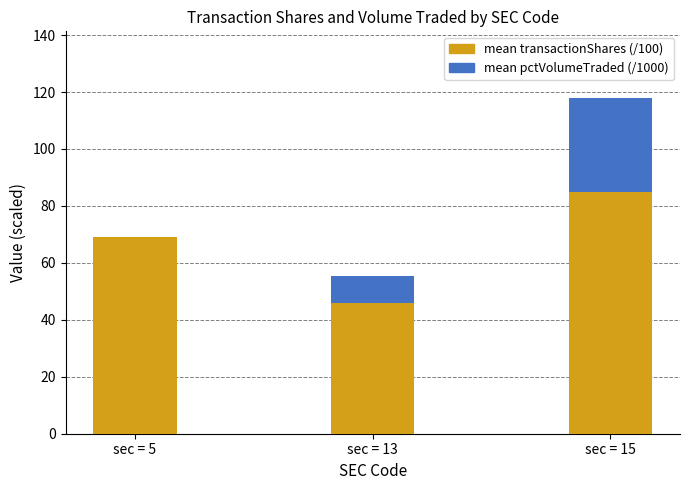

At which category is the sum across all series the highest?

sec = 15